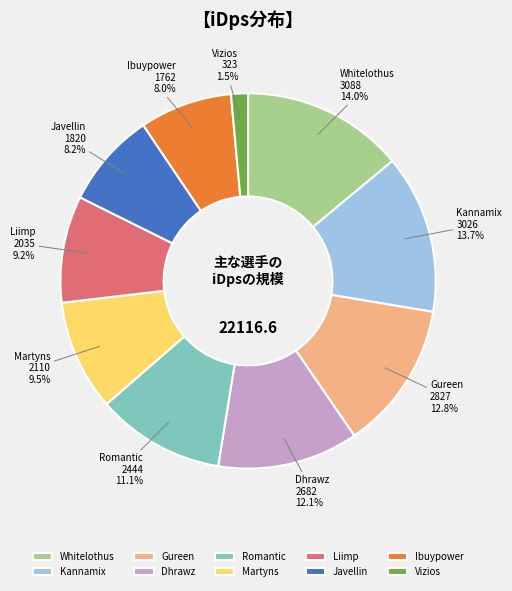

Is Liimp the majority of the pie?

No